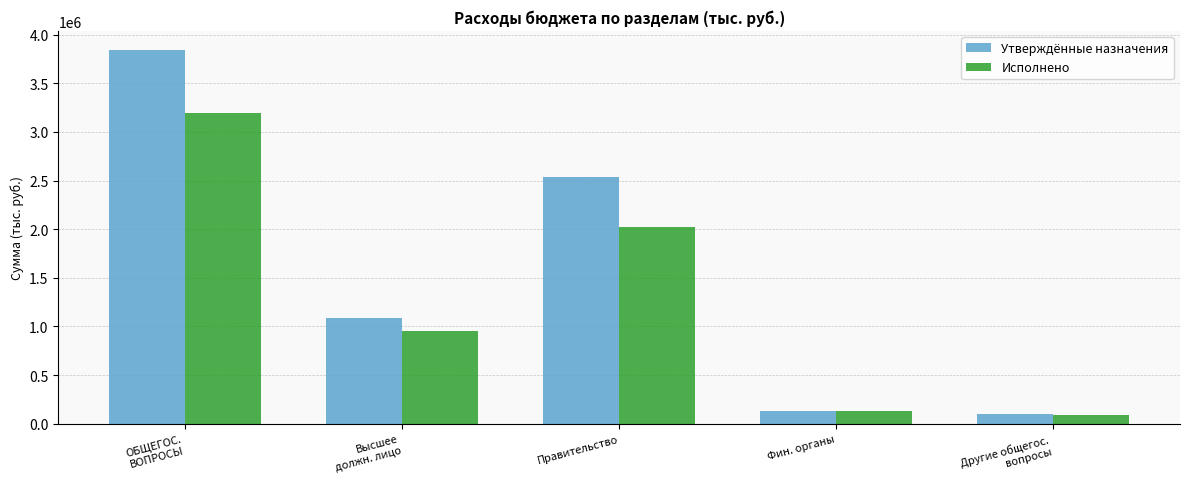

At which label does Утверждённые назначения reach its minimum?

Другие общегос.
вопросы